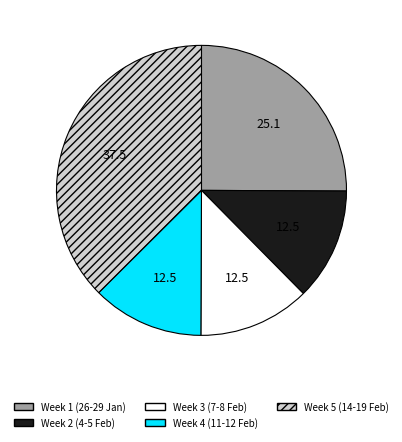

What is the largest slice in the pie chart?

Week 5 (14-19 Feb)